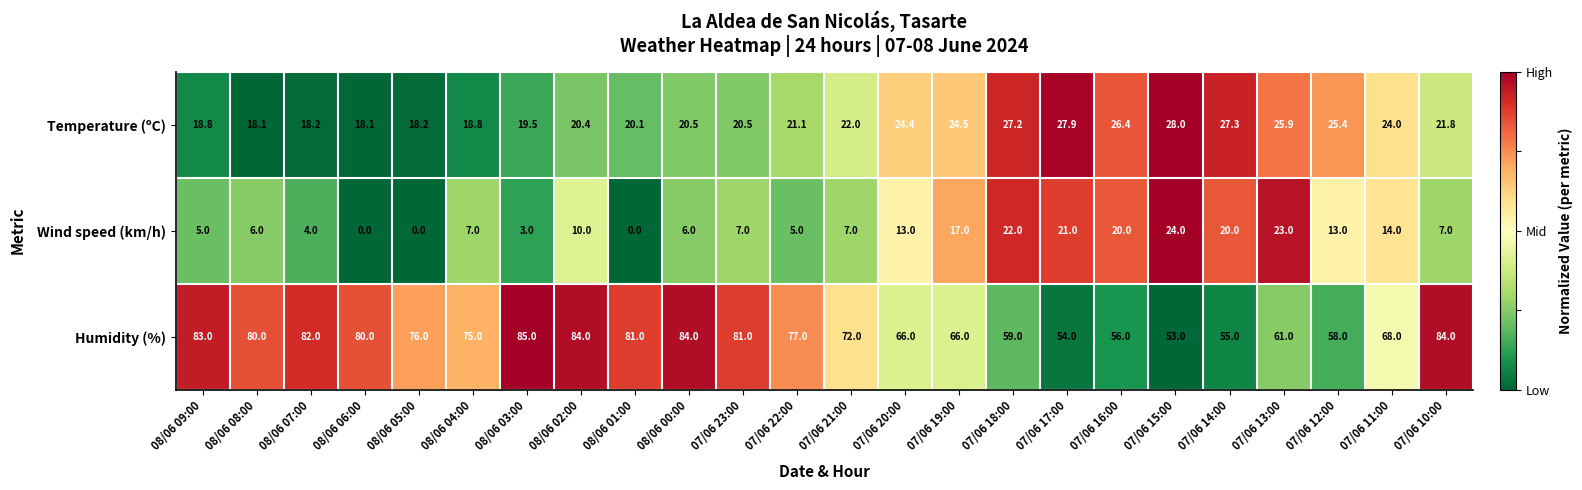

At which label is Humidity (%) closest to 69?

07/06 11:00